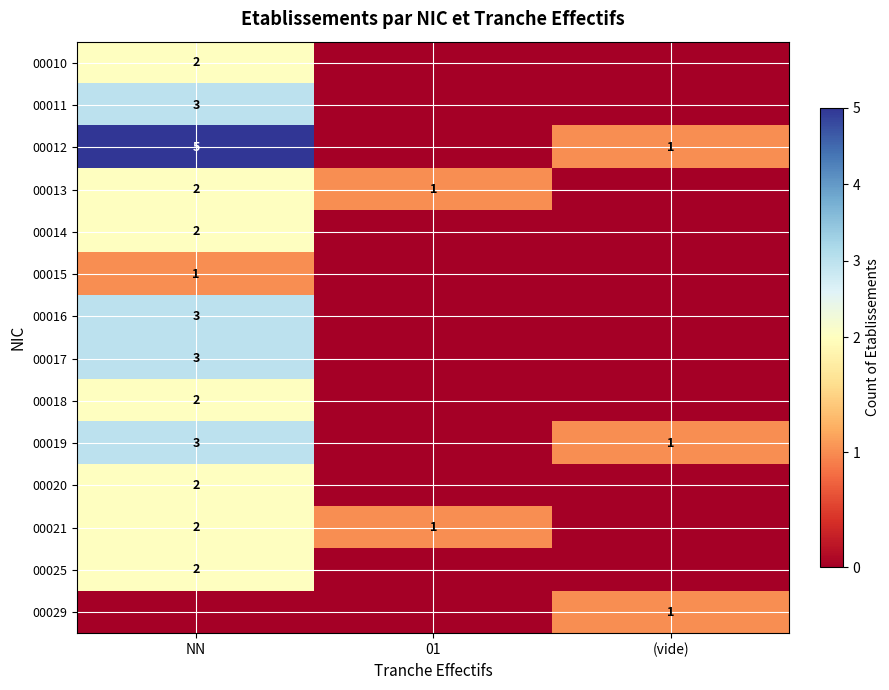

What is the greatest value displayed?

5